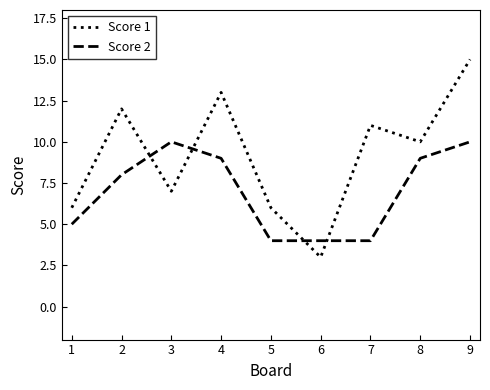

List the series in order of their overall mean, lowest first.

Score 2, Score 1